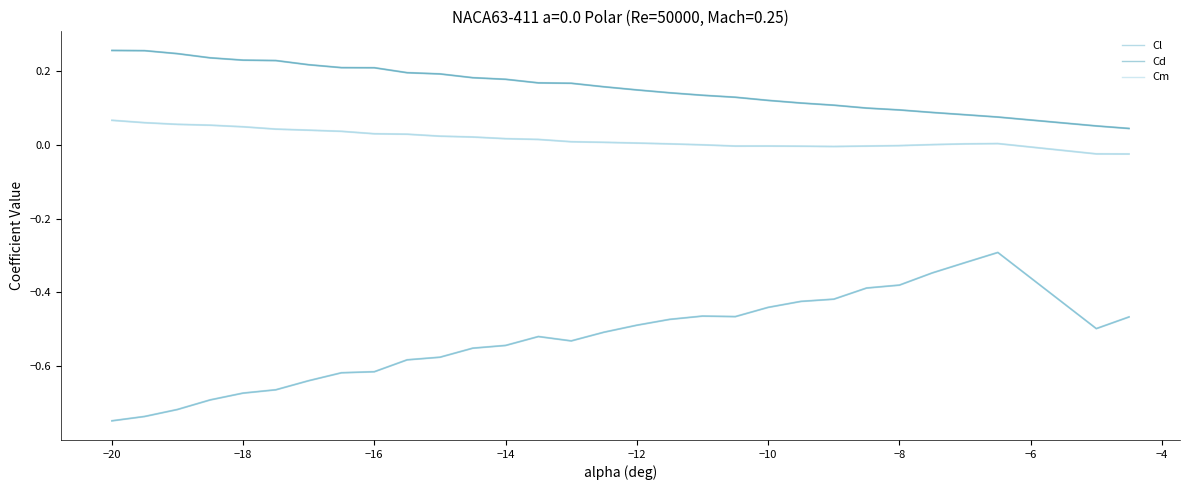

Reading left to right, what are all the values shown in this chart?

Cl (main): -0.7	-0.7	-0.7	-0.7	-0.7	-0.7	-0.6	-0.6	-0.6	-0.6	-0.6	-0.6	-0.5	-0.5	-0.5	-0.5	-0.5	-0.5	-0.5	-0.5	-0.4	-0.4	-0.4	-0.4	-0.4	-0.3	-0.3	-0.3	-0.5	-0.5
Cd (main): 0.3	0.3	0.2	0.2	0.2	0.2	0.2	0.2	0.2	0.2	0.2	0.2	0.2	0.2	0.2	0.2	0.1	0.1	0.1	0.1	0.1	0.1	0.1	0.1	0.1	0.1	0.1	0.1	0.1	0.0
Cm (main): 0.1	0.1	0.1	0.1	0.0	0.0	0.0	0.0	0.0	0.0	0.0	0.0	0.0	0.0	0.0	0.0	0.0	0.0	-0.0	-0.0	-0.0	-0.0	-0.0	-0.0	-0.0	0.0	0.0	0.0	-0.0	-0.0